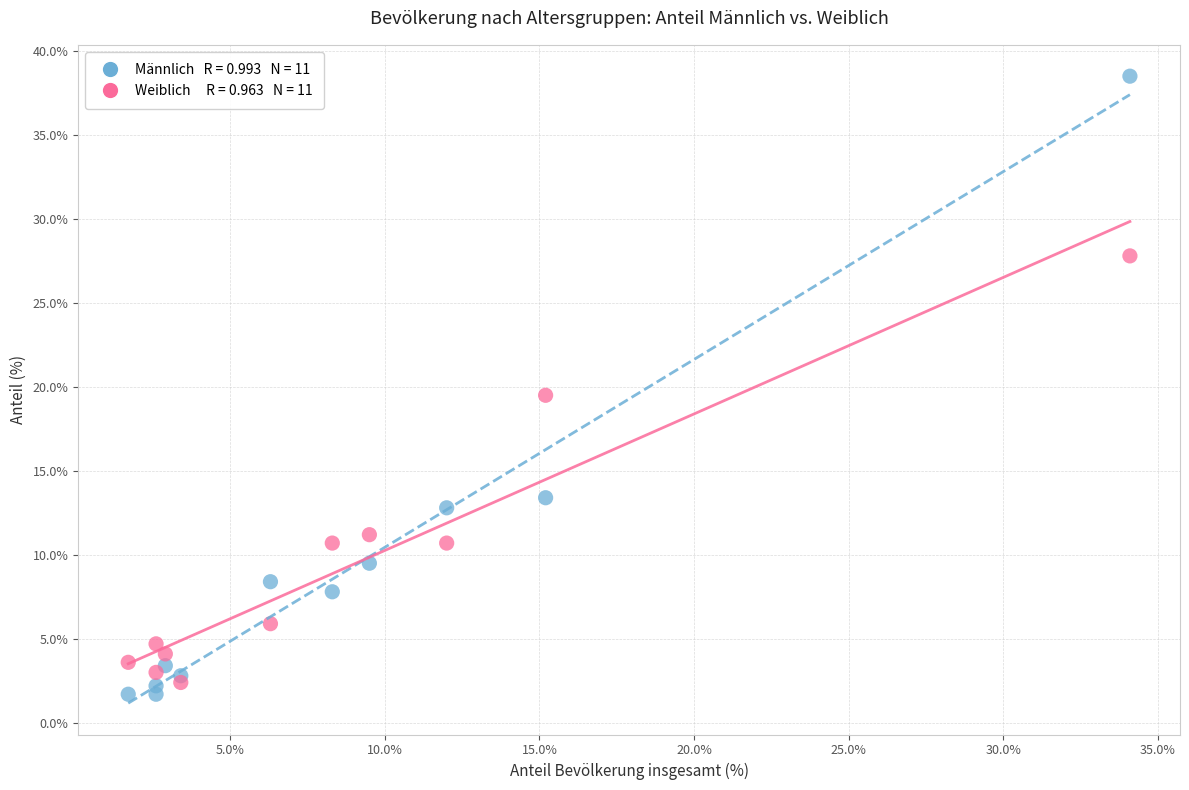

Across all series, what Y value is closest to 20?

19.5